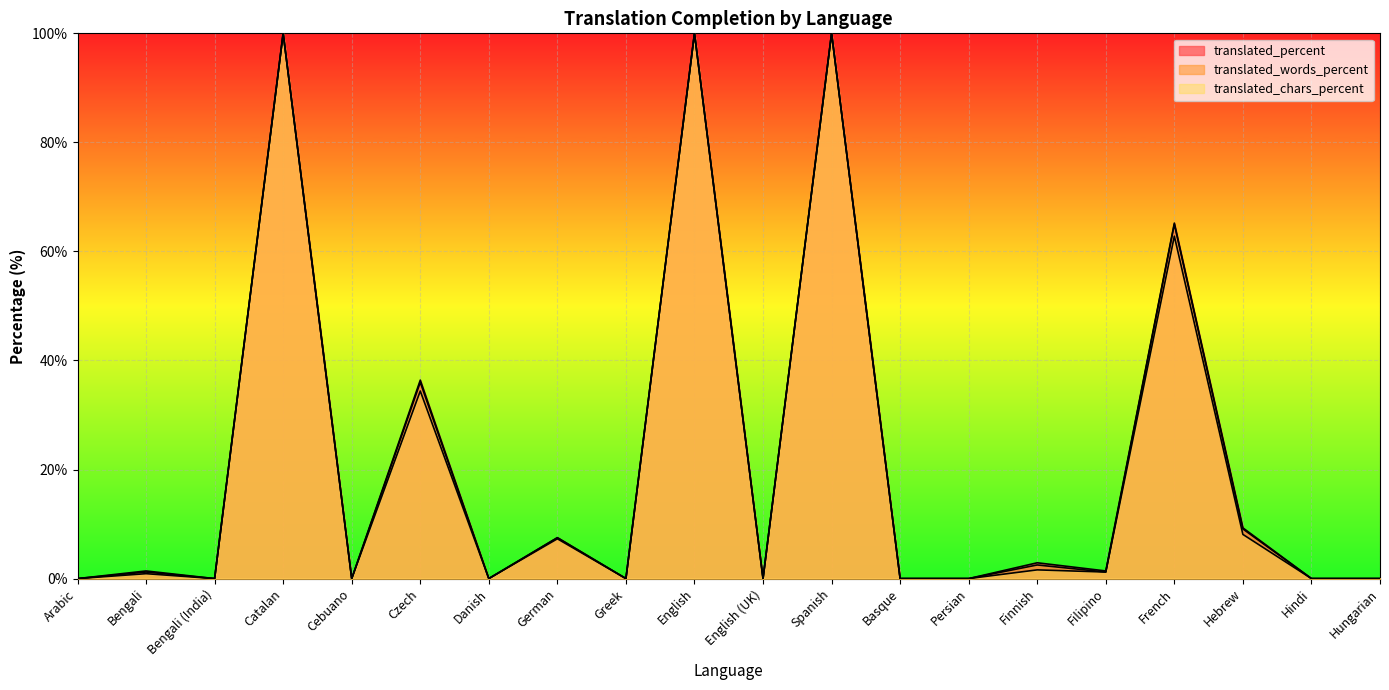

What is the difference between the second highest and minimum values in the translated_chars_percent series?

100.0